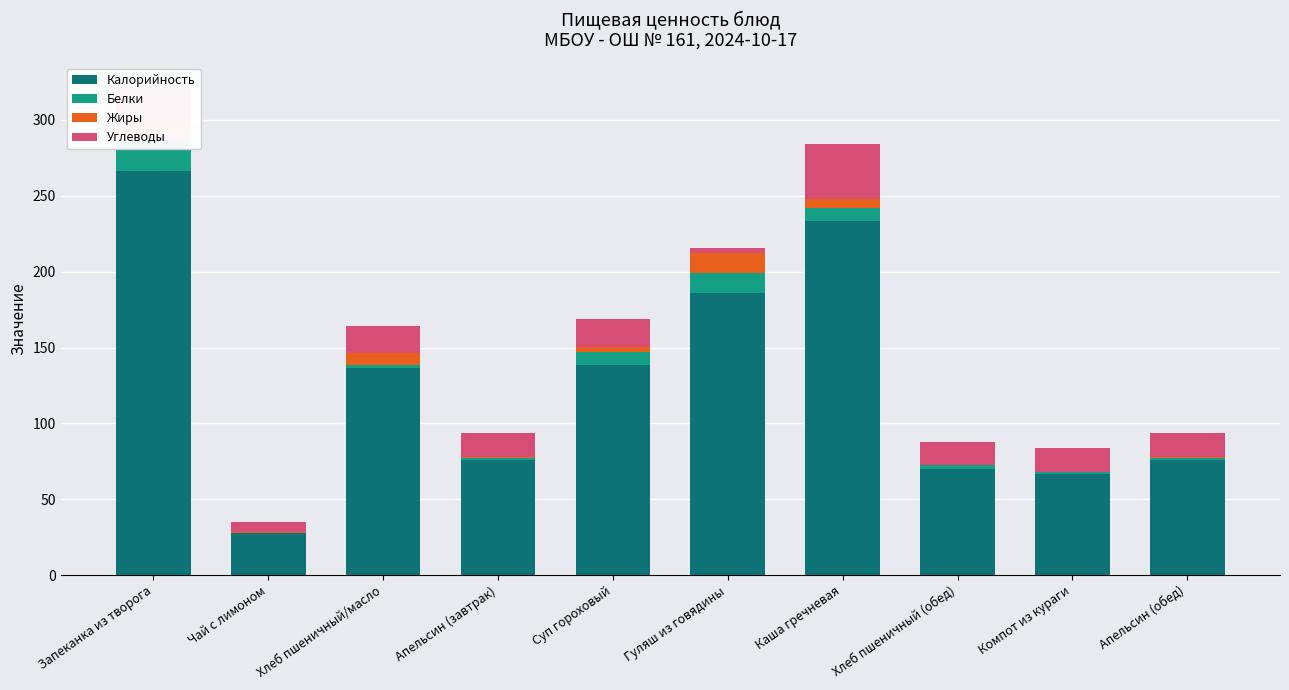

Which series has the widest spread of values?

Калорийность